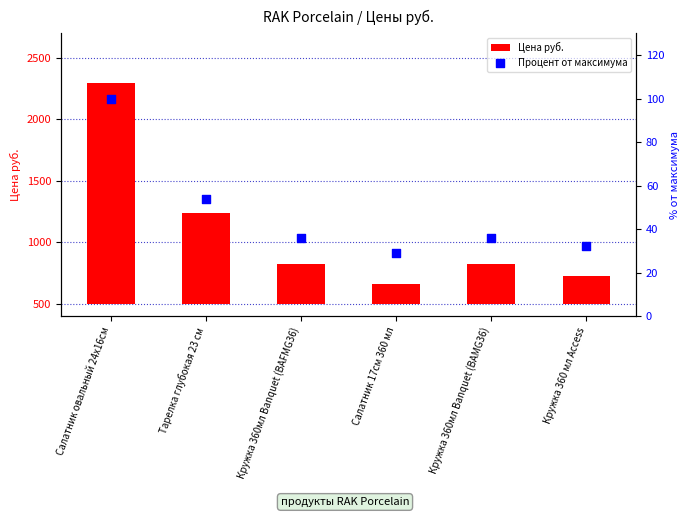

At which category is the sum across all series the highest?

Салатник овальный 24x16см